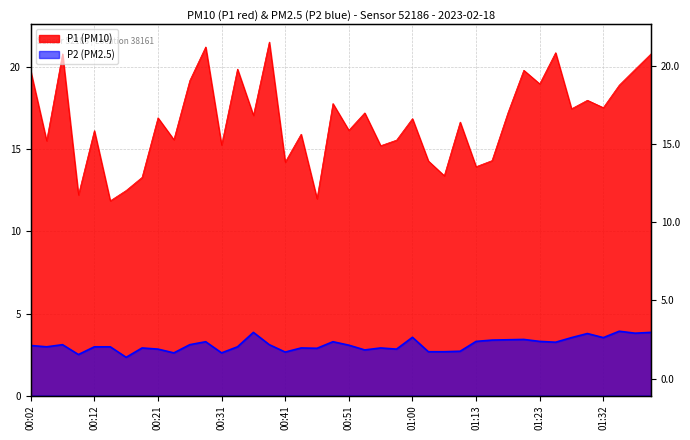

Reading left to right, extract all data points from this chart.

P1: 19.8	15.5	20.8	12.2	16.1	11.9	12.5	13.3	16.9	15.6	19.2	21.2	15.3	19.9	17.1	21.6	14.2	15.9	12.0	17.8	16.2	17.2	15.2	15.6	16.9	14.3	13.4	16.7	13.9	14.3	17.2	19.8	19.0	20.9	17.5	18.0	17.6	18.9	19.9	20.8
P2: 3.0	3.0	3.1	2.5	3.0	3.0	2.3	2.9	2.8	2.6	3.1	3.3	2.6	3.0	3.9	3.1	2.6	2.9	2.9	3.3	3.1	2.8	2.9	2.8	3.5	2.7	2.7	2.7	3.3	3.4	3.4	3.4	3.3	3.2	3.5	3.8	3.5	3.9	3.8	3.9